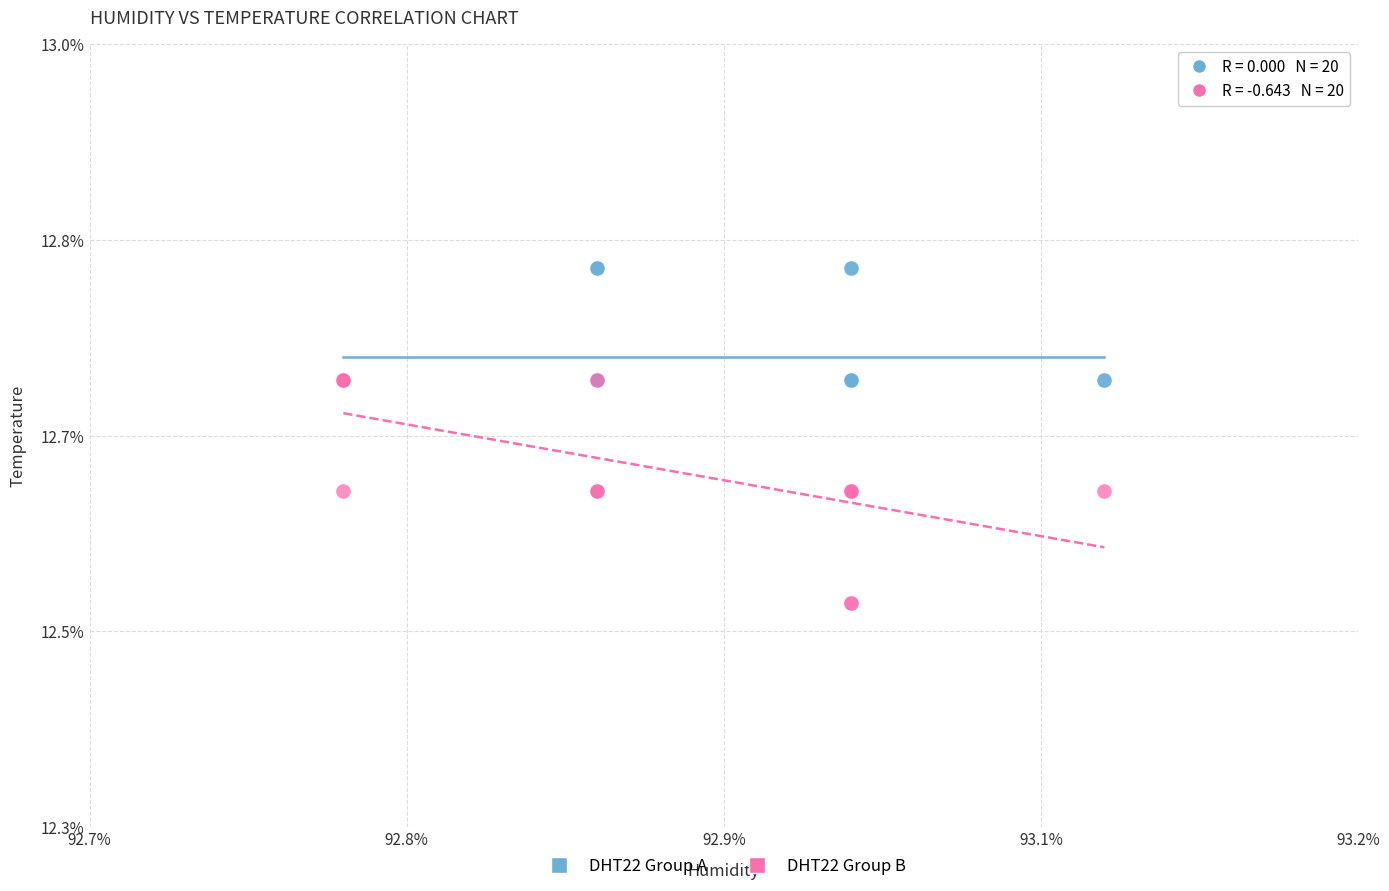

Which series reaches the maximum Y coordinate?

DHT22 Group A